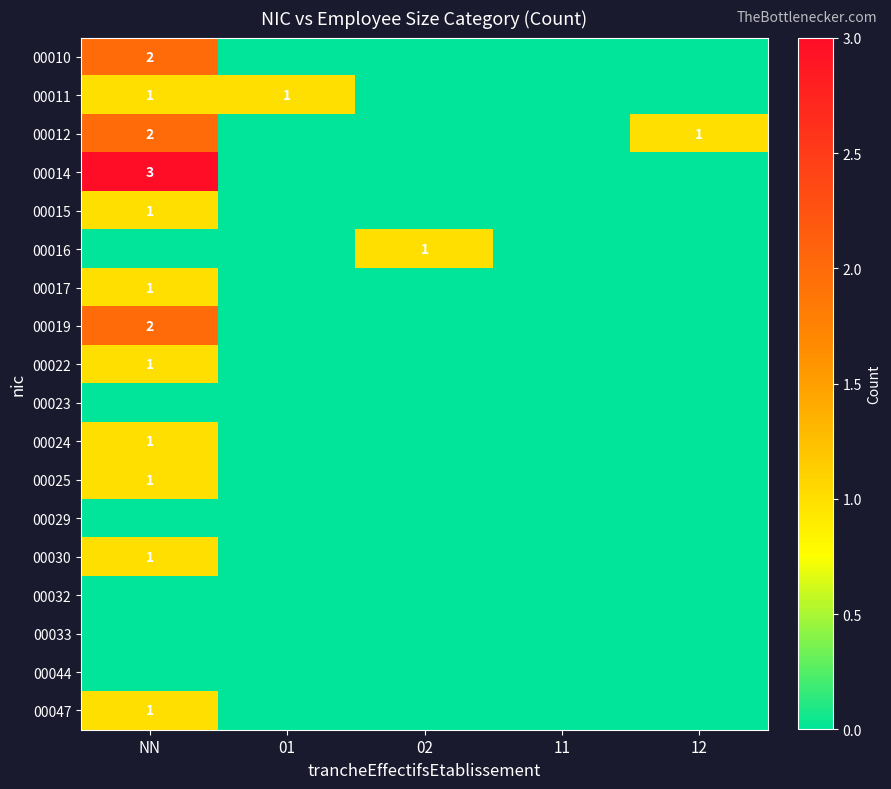

How many values in the 00016 series exceed 0?

1